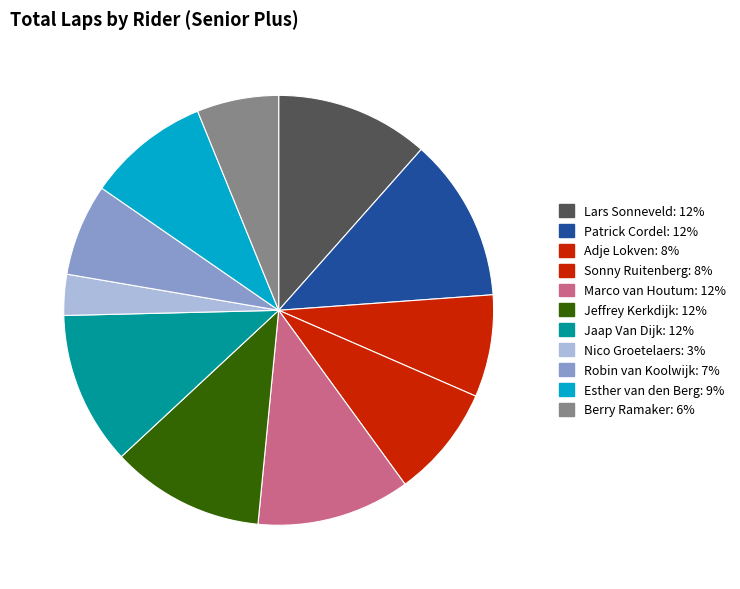

Rank the categories by value from highest to lowest.

Patrick Cordel, Lars Sonneveld, Marco van Houtum, Jeffrey Kerkdijk, Jaap Van Dijk, Esther van den Berg, Sonny Ruitenberg, Adje Lokven, Robin van Koolwijk, Berry Ramaker, Nico Groetelaers